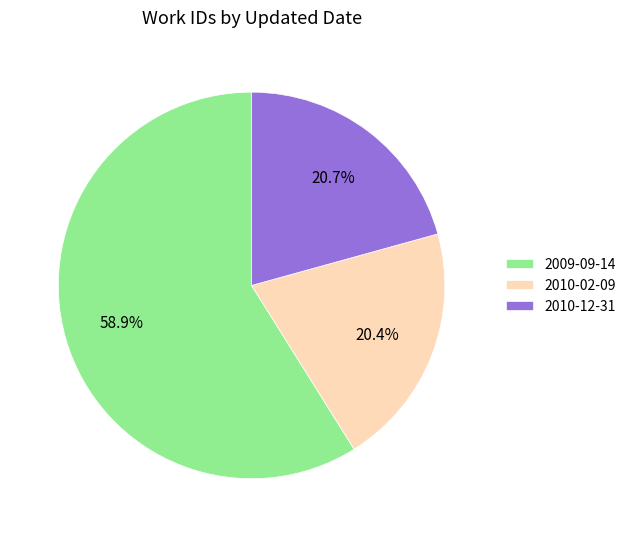

Does 2009-09-14 represent more than half of the total?

Yes